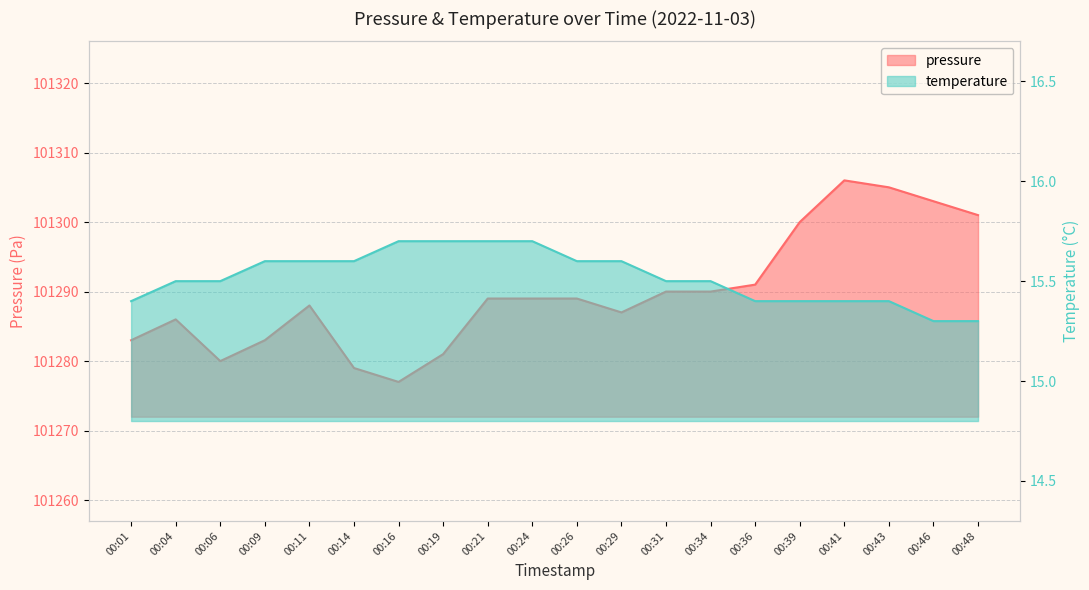

What are all the series names shown in the legend?

pressure, temperature